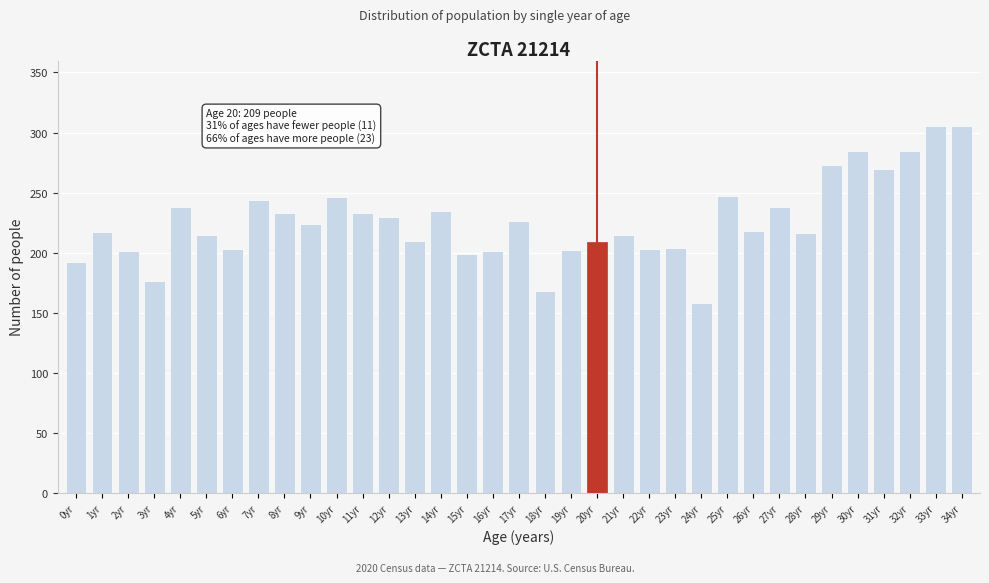

What is the sum of the values at 20yr and 10yr?

455